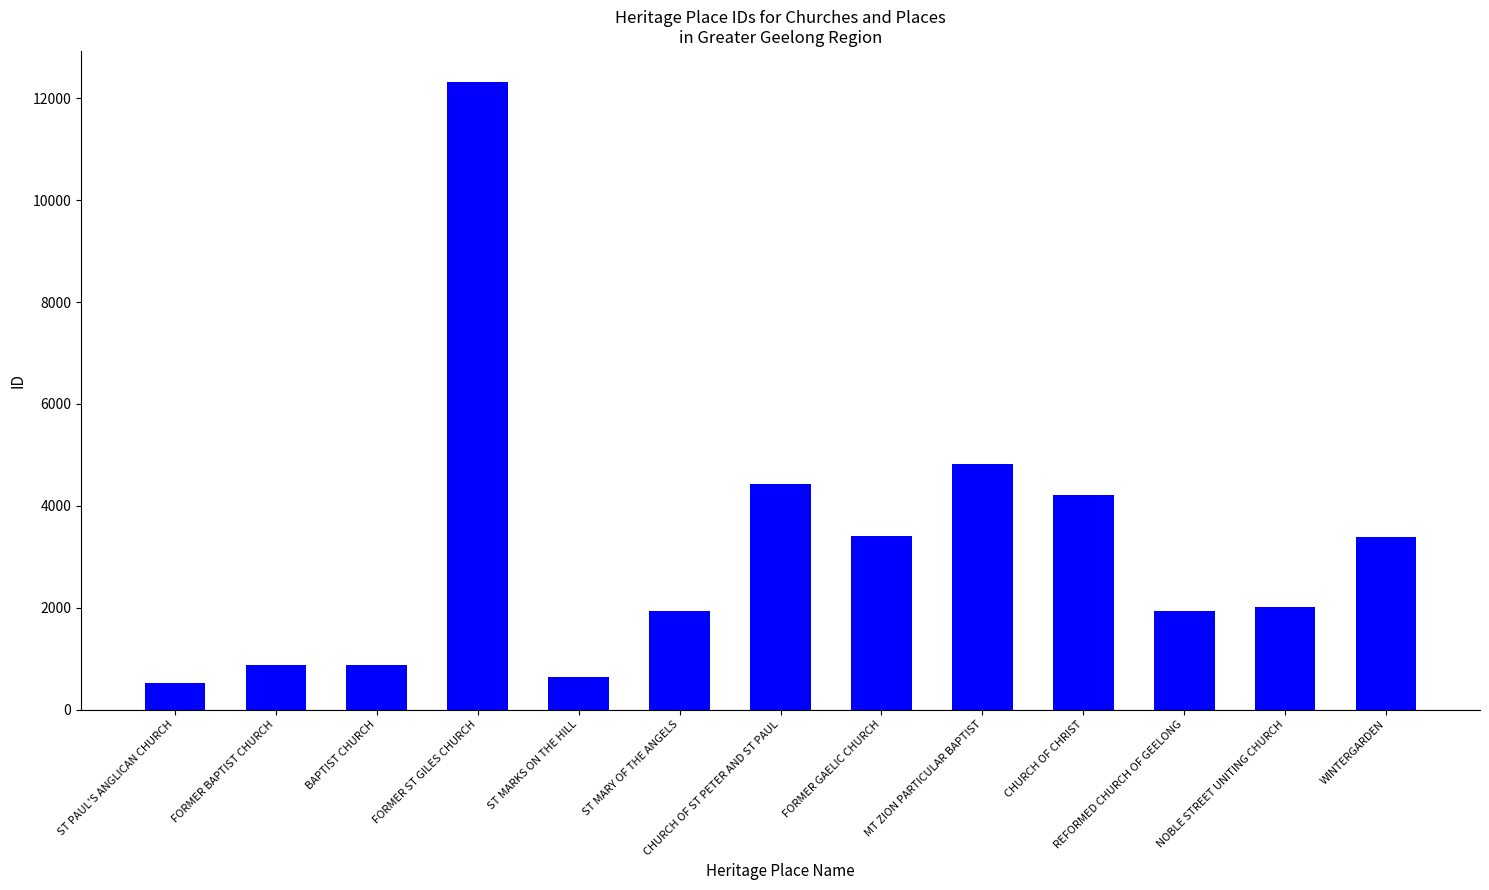

Does the chart contain any negative values?

No